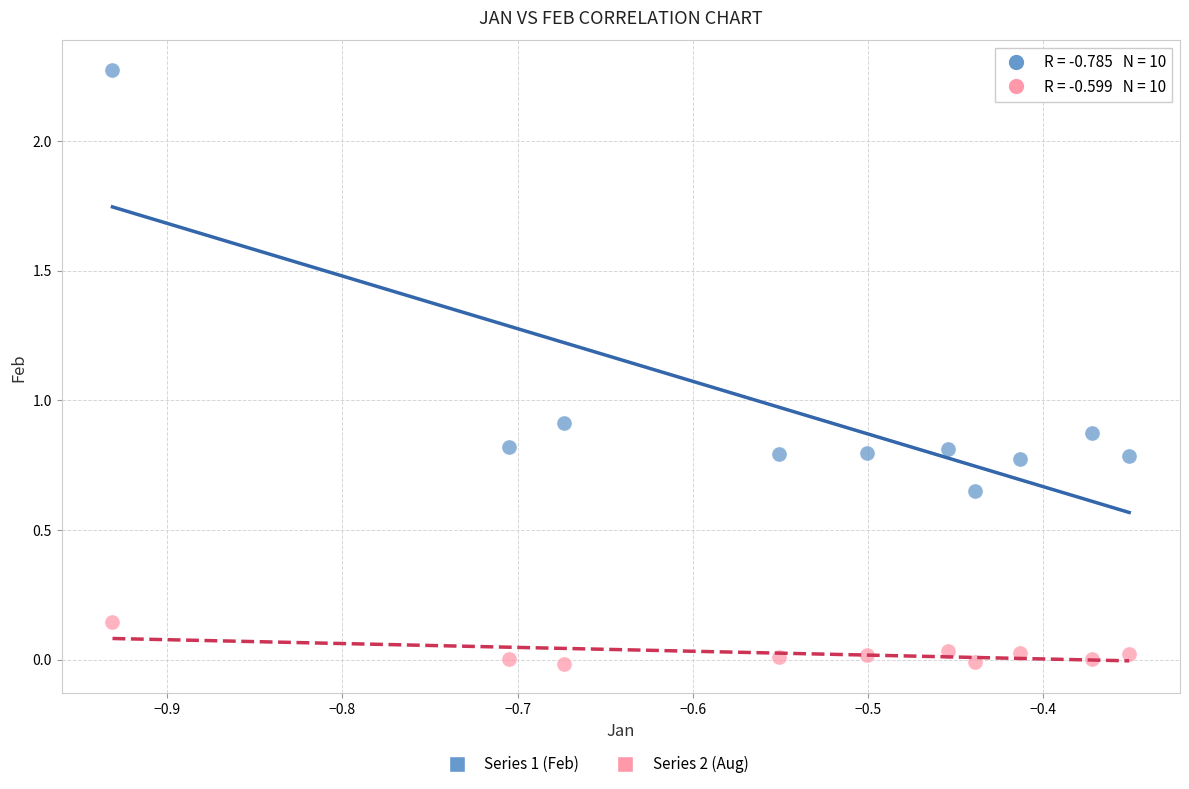

Across all series, what Y value is closest to 1?

0.9